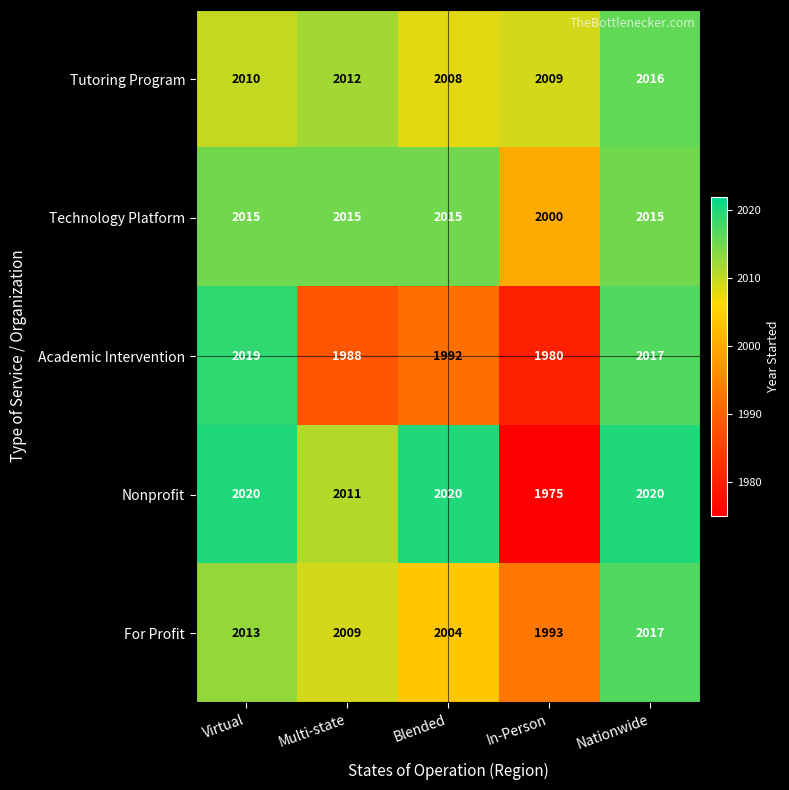

At Virtual, list the series in order from smallest to largest.

Tutoring Program, For Profit, Technology Platform, Academic Intervention, Nonprofit